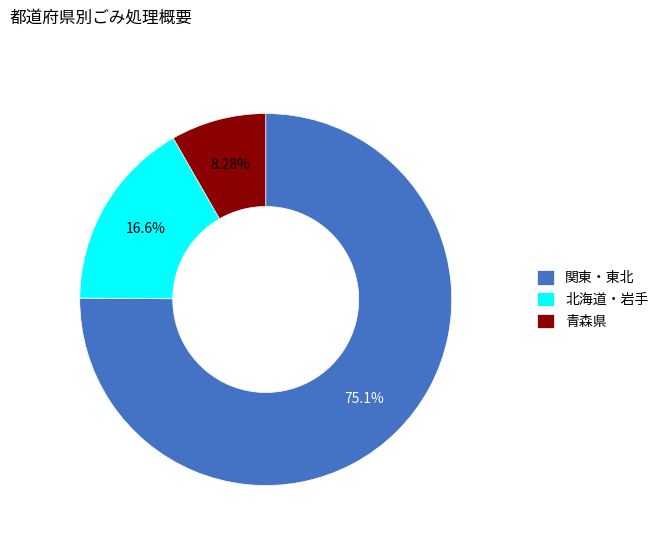

Is the sum of 青森県 and 関東・東北 greater than half?

Yes